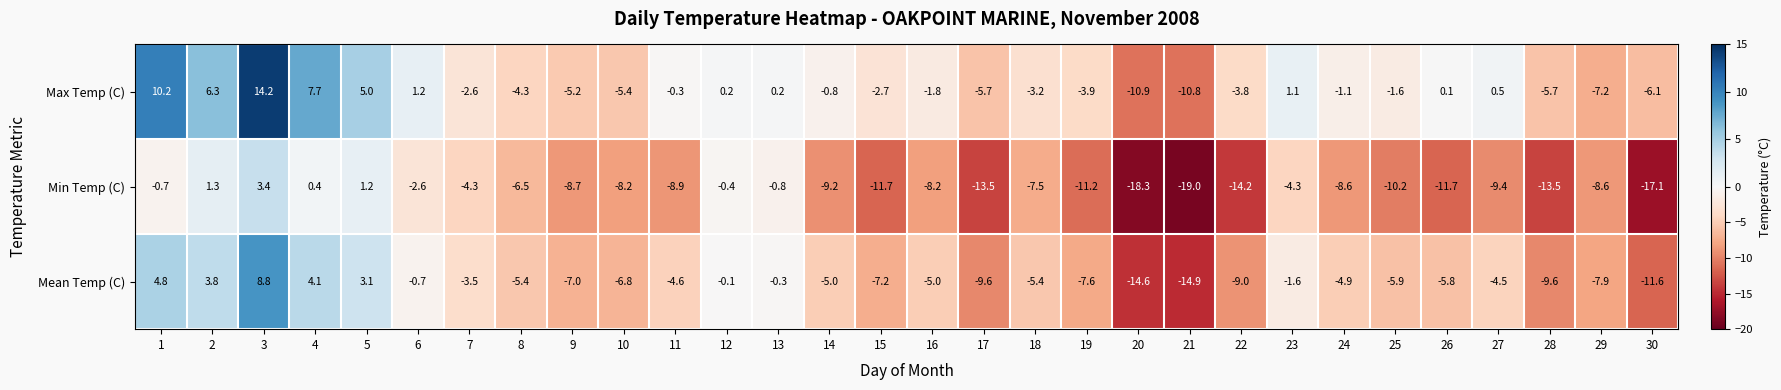

What is the difference between the maximum and minimum values in the Mean Temp (C) series?

23.7